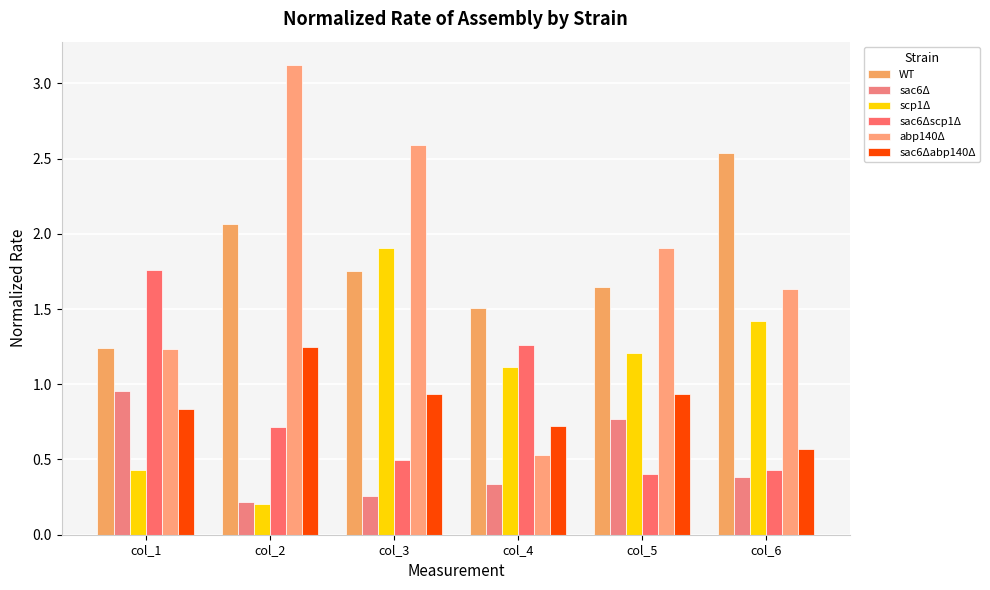

What are all the series names shown in the legend?

WT, sac6Δ, scp1Δ, sac6Δscp1Δ, abp140Δ, sac6Δabp140Δ